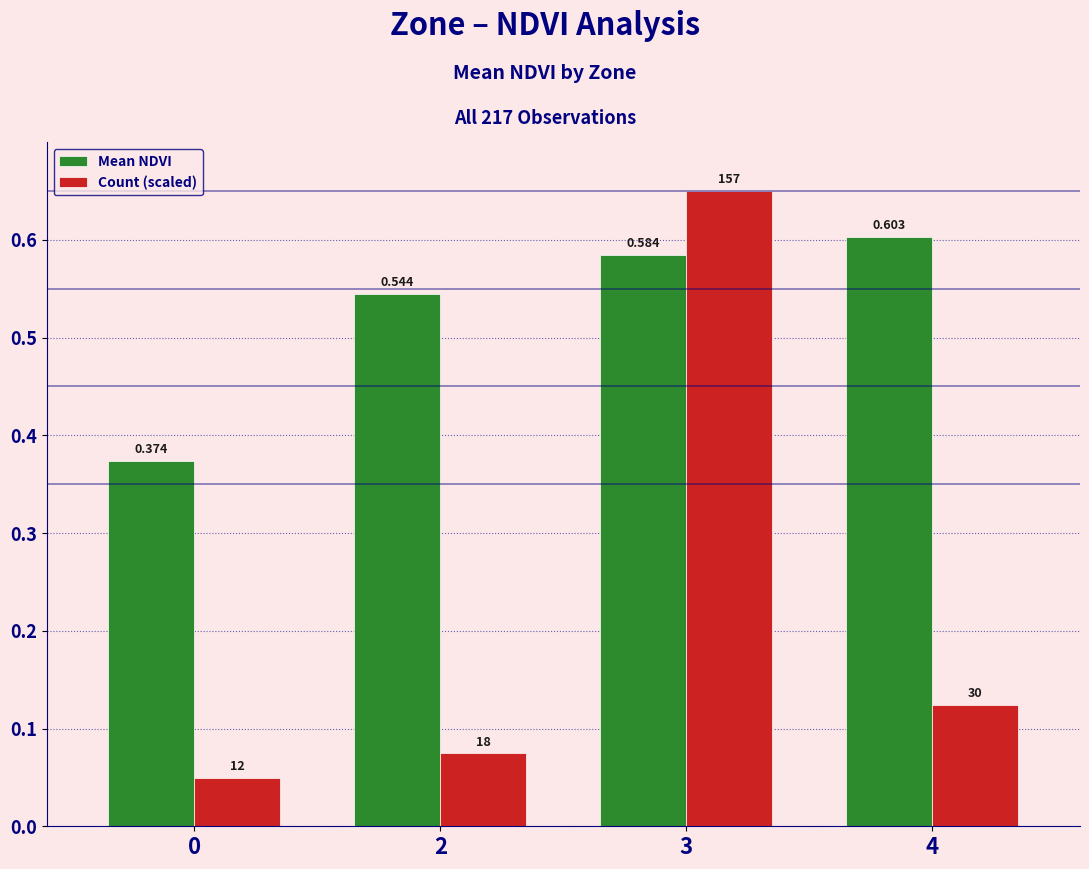

Which series has the largest range (max minus min)?

Count (scaled)